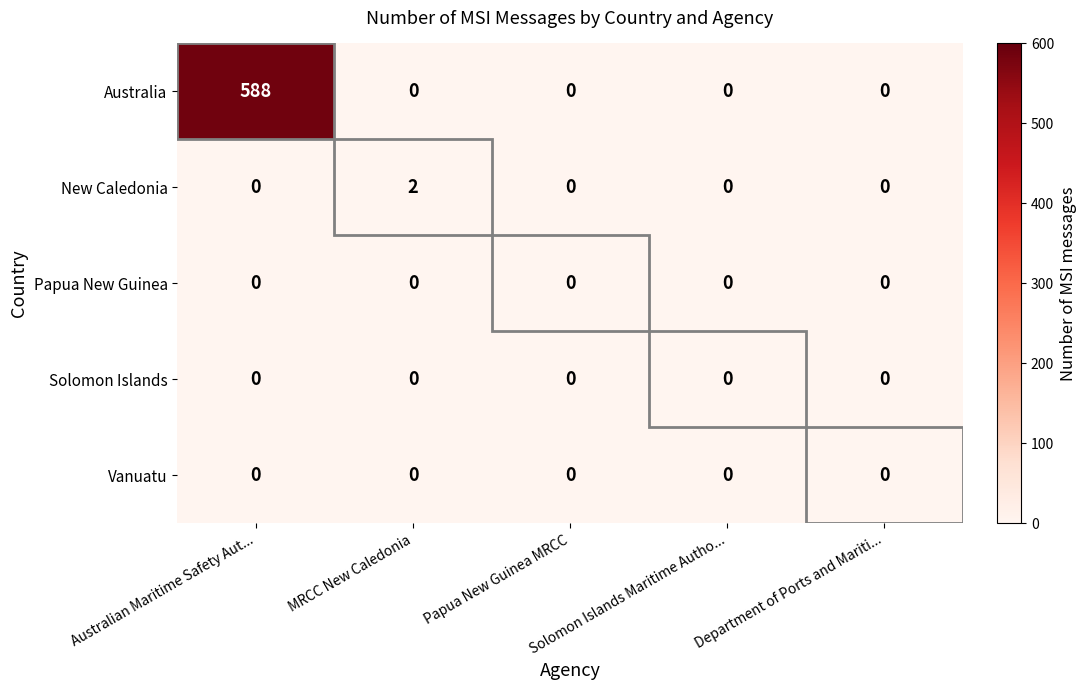

Which series has the largest total across all categories?

Australia